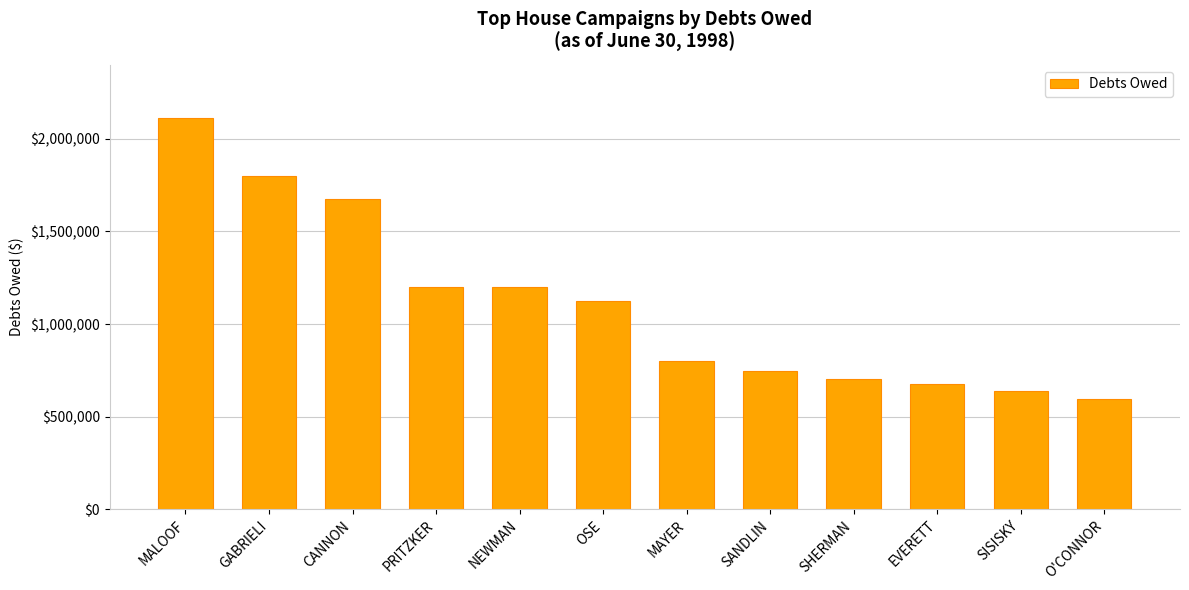

At which category does the chart reach its minimum across all series?

O'CONNOR